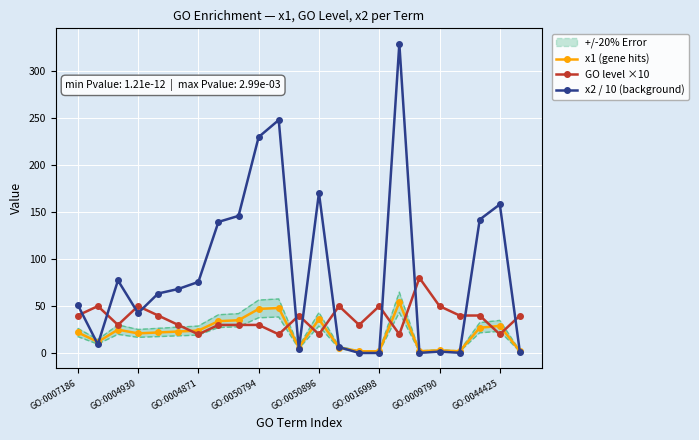

True or false: x2 / 10 (background) has more than 2 interior local peaks.

True